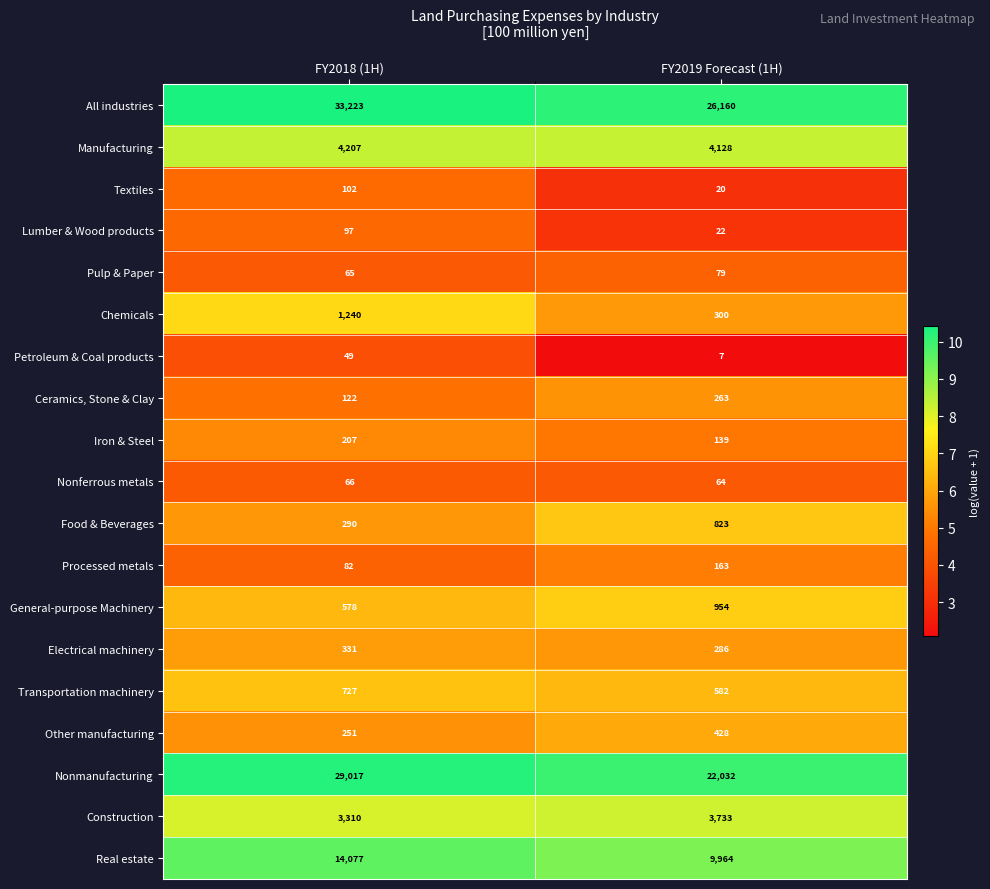

Which series has the largest range (max minus min)?

All industries